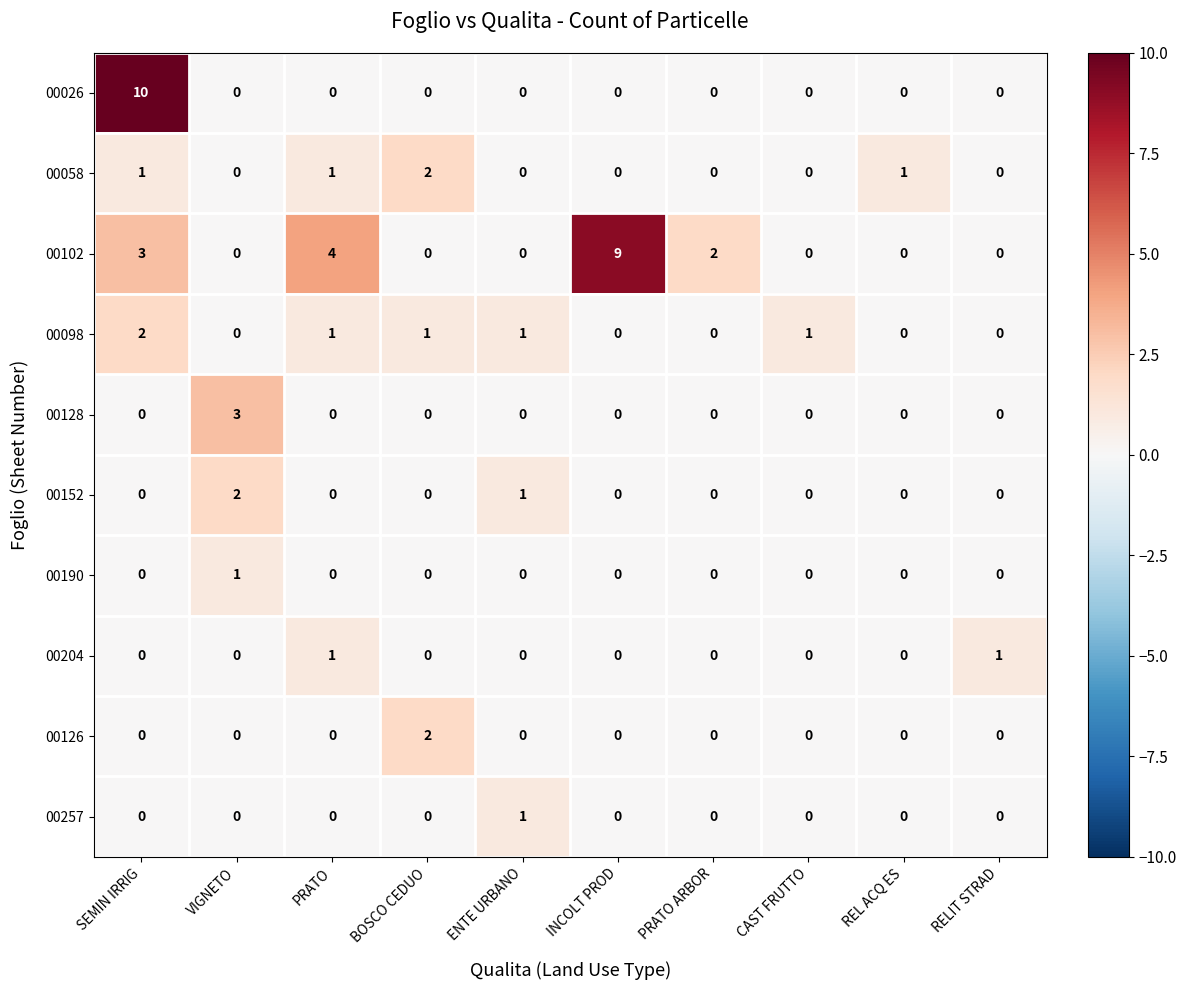

Is it true that 00152 equals 0 at RELIT STRAD?

True